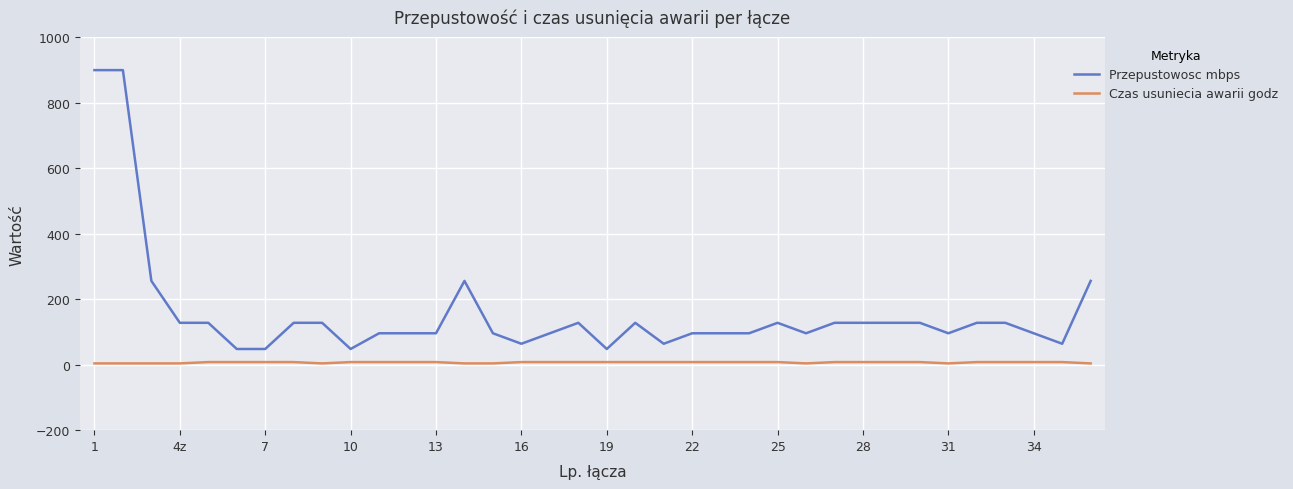

What is the minimum value for Przepustowosc mbps?

48